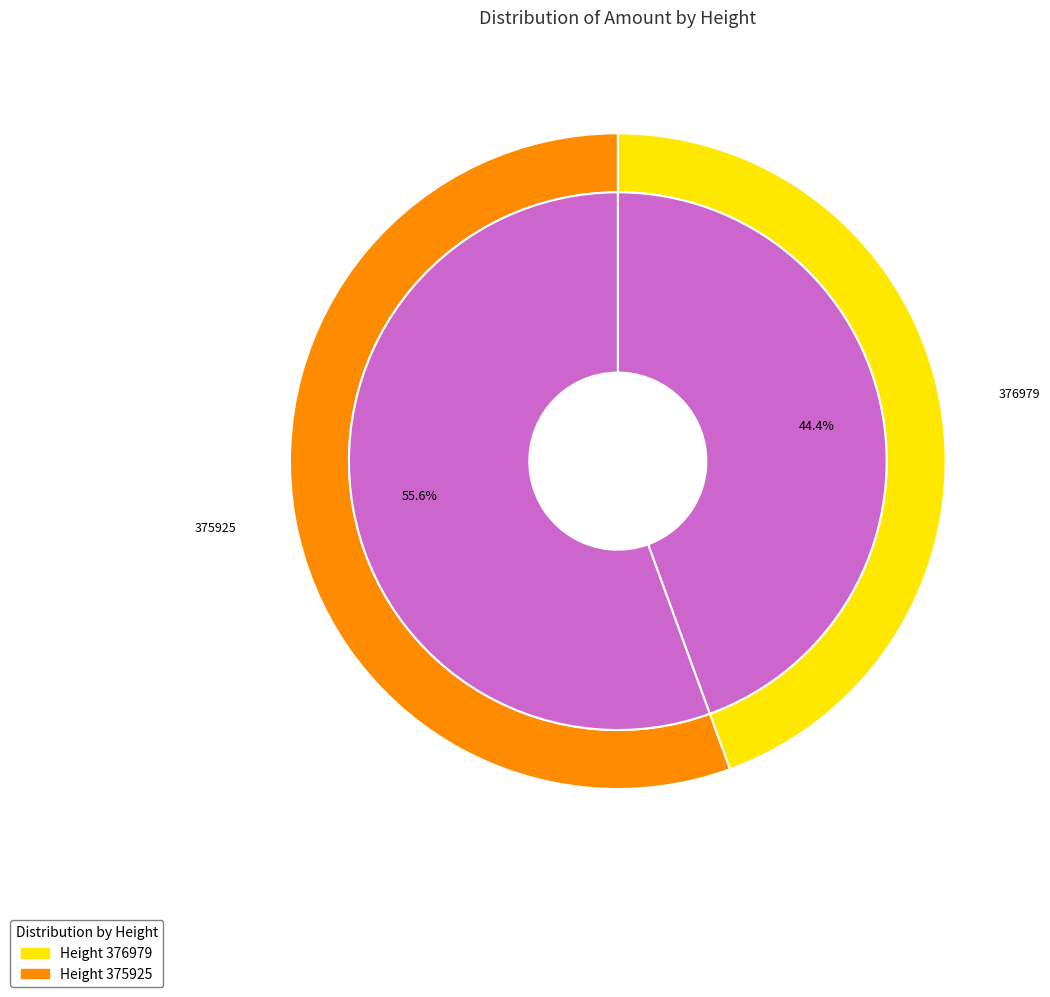

What is the ratio of the value at 376979 to the value at 375925?

0.8